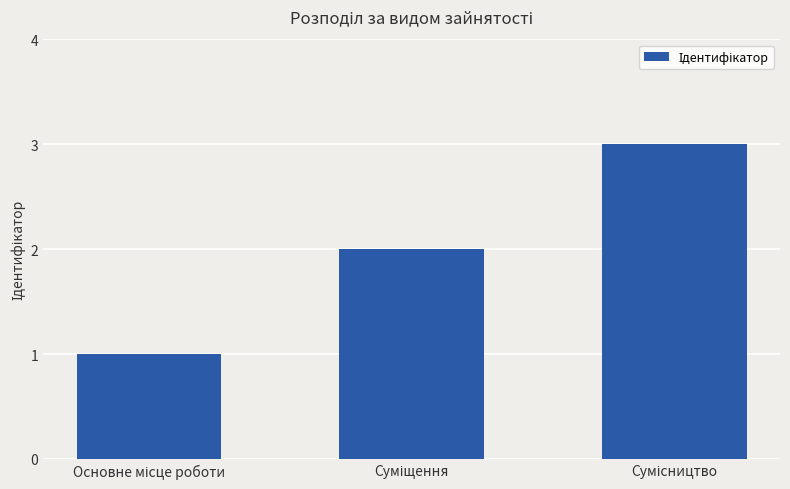

What is the maximum value shown in the chart?

3